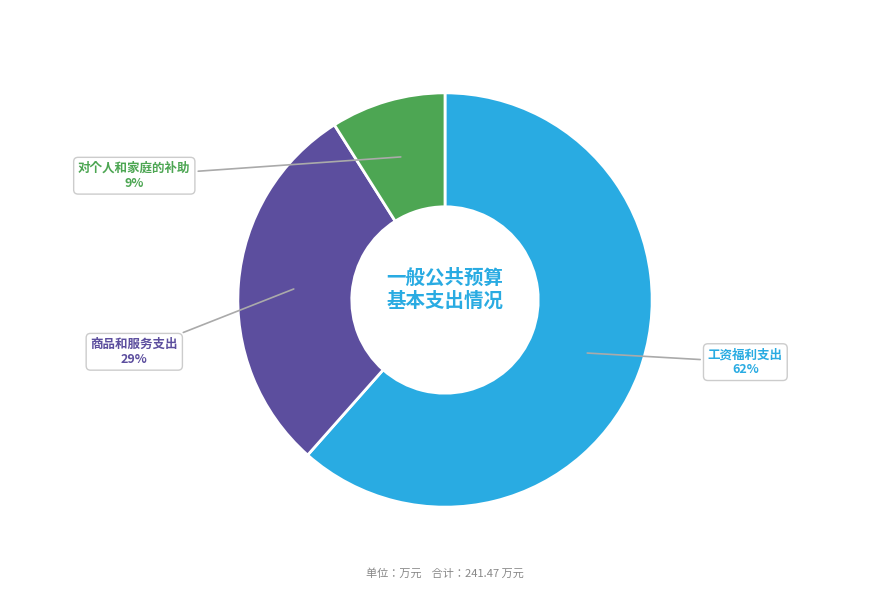

Which category has the biggest portion of the pie?

工资福利支出